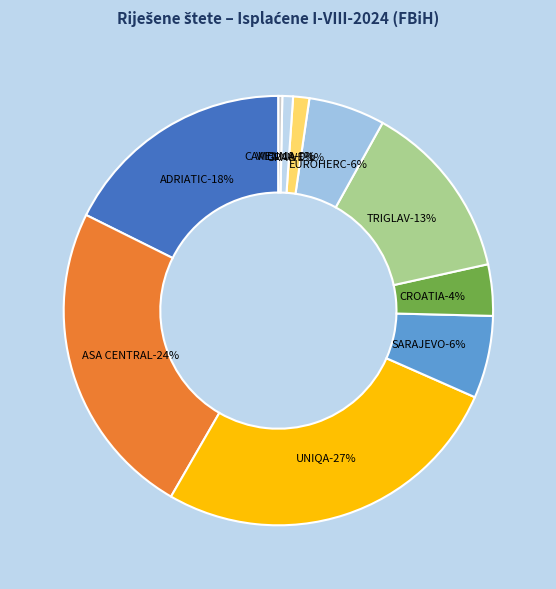

To the nearest percent, what is the difference between the SARAJEVO and CROATIA slice percentages?

2%